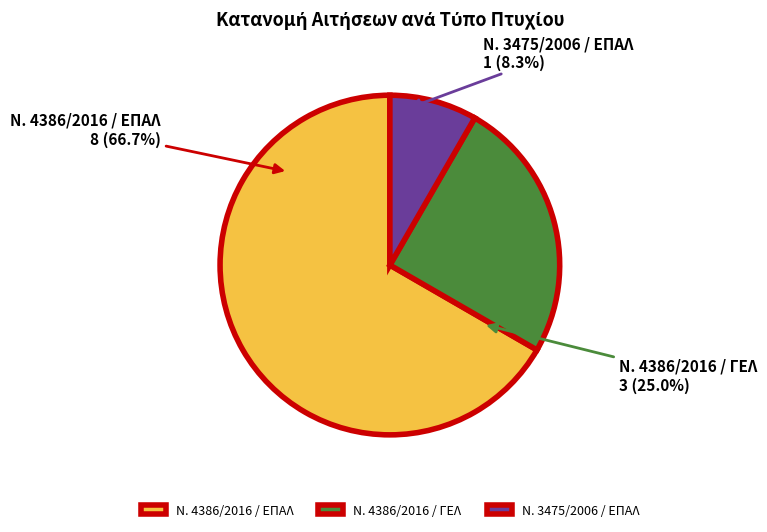

Rank the categories by value from lowest to highest.

Ν. 3475/2006 / ΕΠΑΛ, Ν. 4386/2016 / ΓΕΛ, Ν. 4386/2016 / ΕΠΑΛ